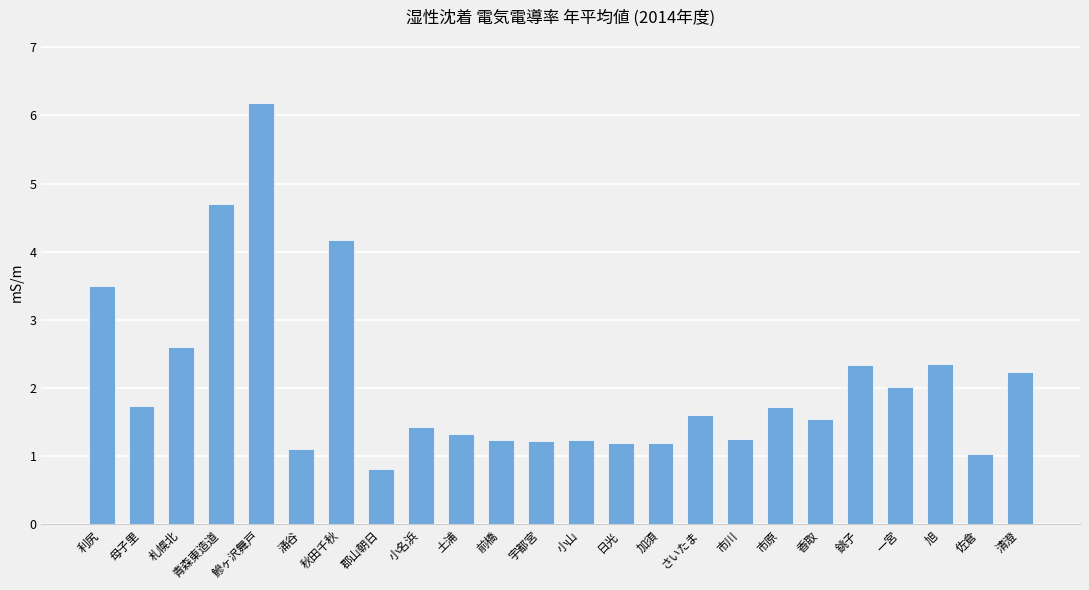

Between 佐倉 and 日光, which is larger?

日光